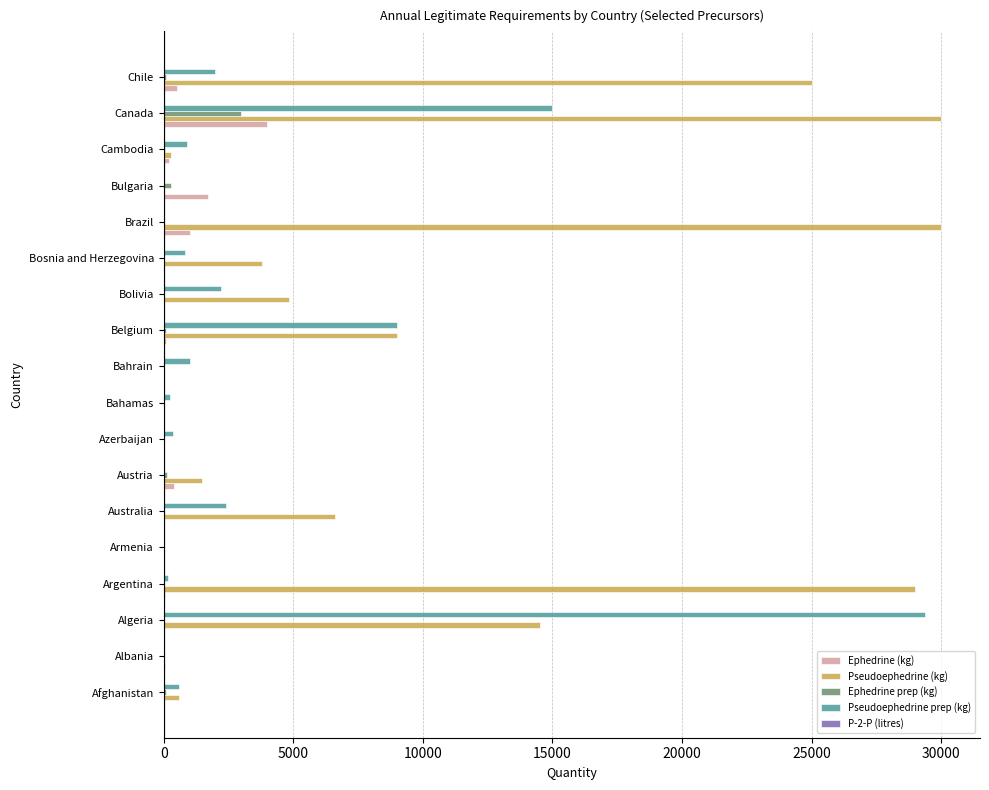

Which series changed the most between Austria and Bolivia?

Pseudoephedrine (kg)